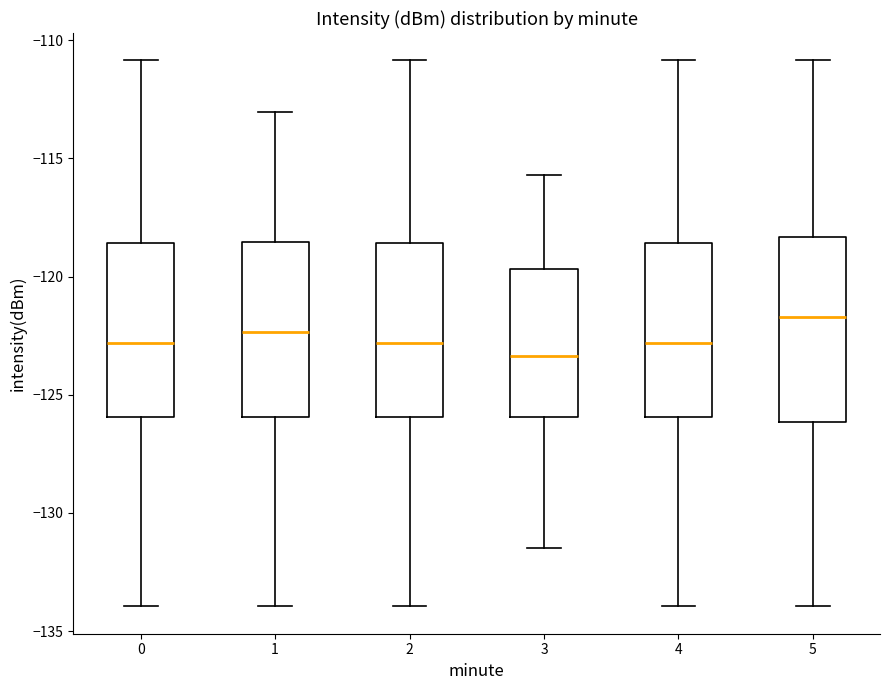

Where is the lower edge of the box at x = 5 on the y-axis? The values are not printed on the chart, so give them approximately, as read against the axis.

-126.0